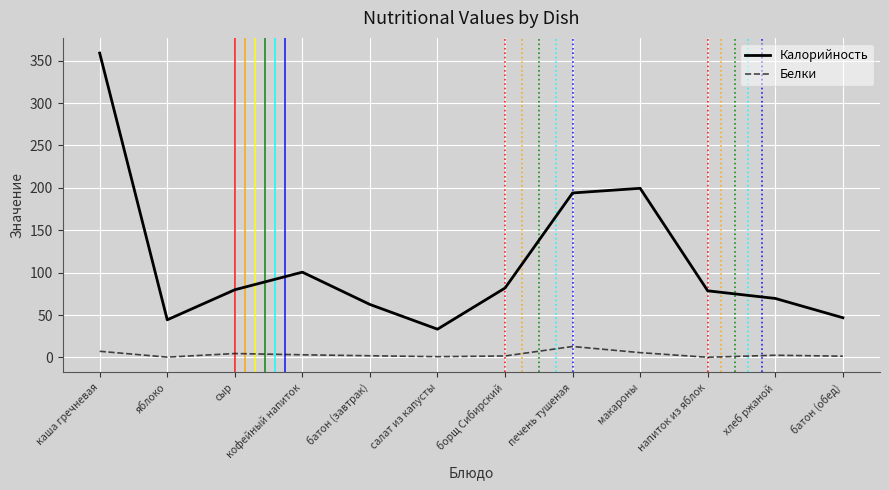

At how many categories does at least one series exceed 228?

1